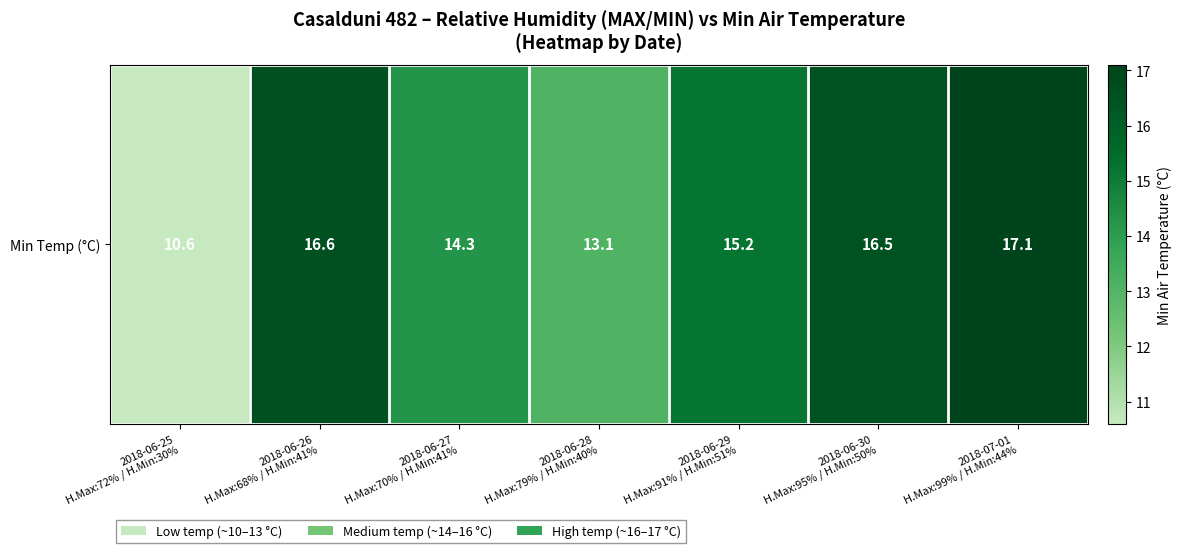

Rank the categories by value from lowest to highest.

2018-06-25
H.Max:72% / H.Min:30%, 2018-06-28
H.Max:79% / H.Min:40%, 2018-06-27
H.Max:70% / H.Min:41%, 2018-06-29
H.Max:91% / H.Min:51%, 2018-06-30
H.Max:95% / H.Min:50%, 2018-06-26
H.Max:68% / H.Min:41%, 2018-07-01
H.Max:99% / H.Min:44%